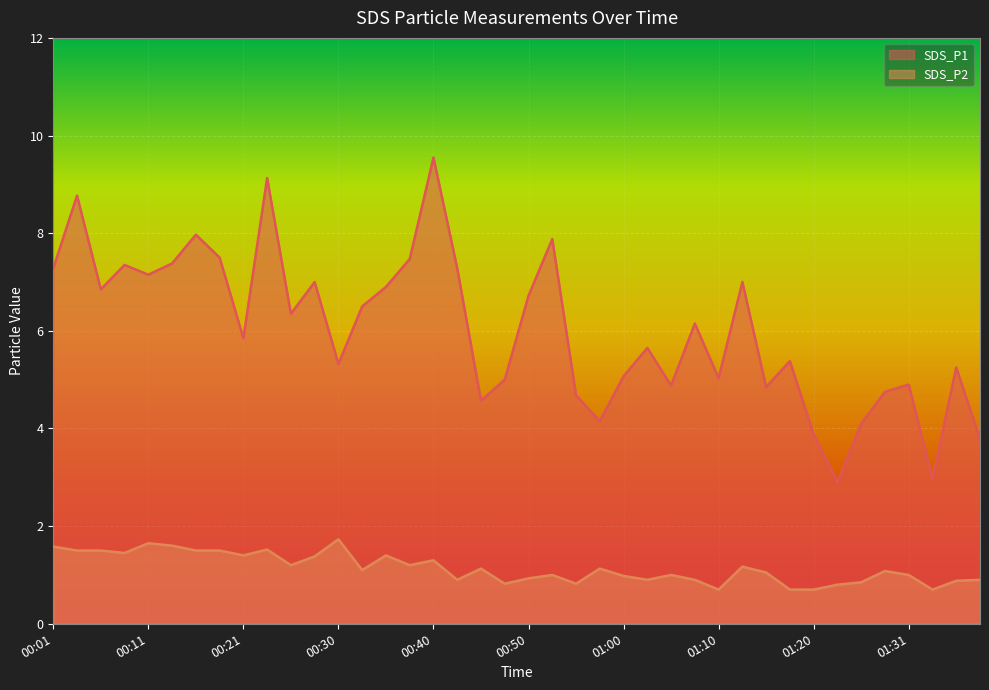

What is the smallest value displayed?

0.7